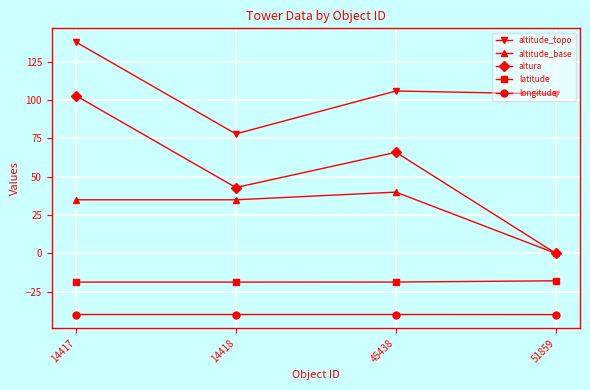

Is it true that altitude_topo equals 42.1 at 45438?

False